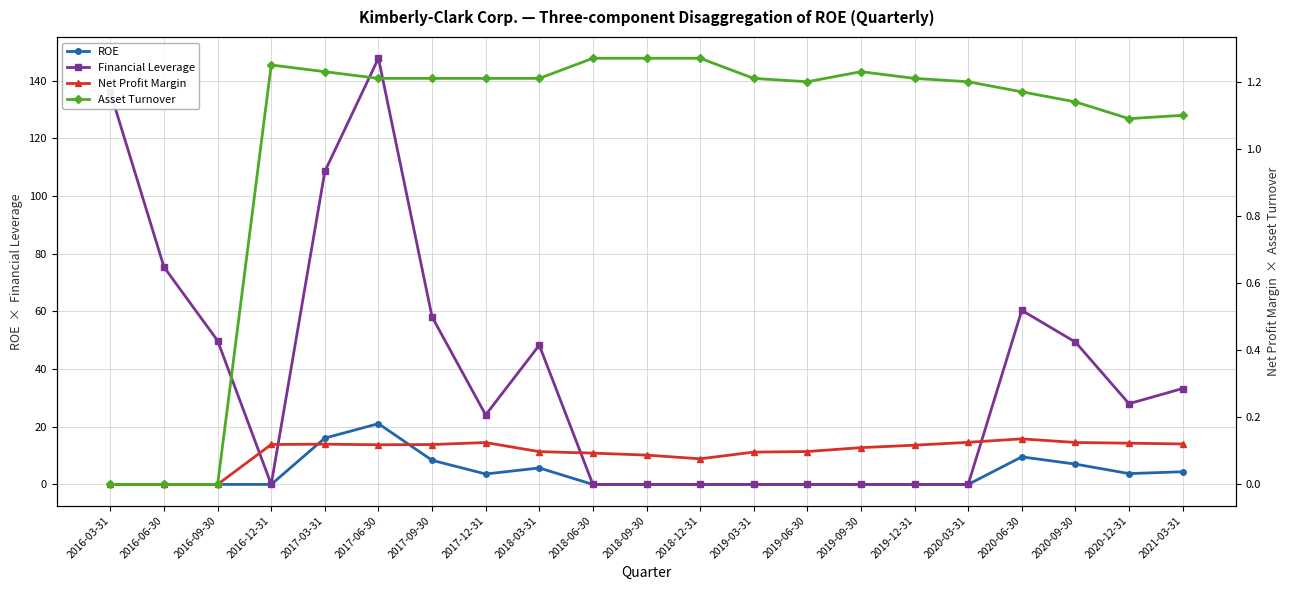

What is the value of the Asset Turnover point at the 10th from the left?

1.3